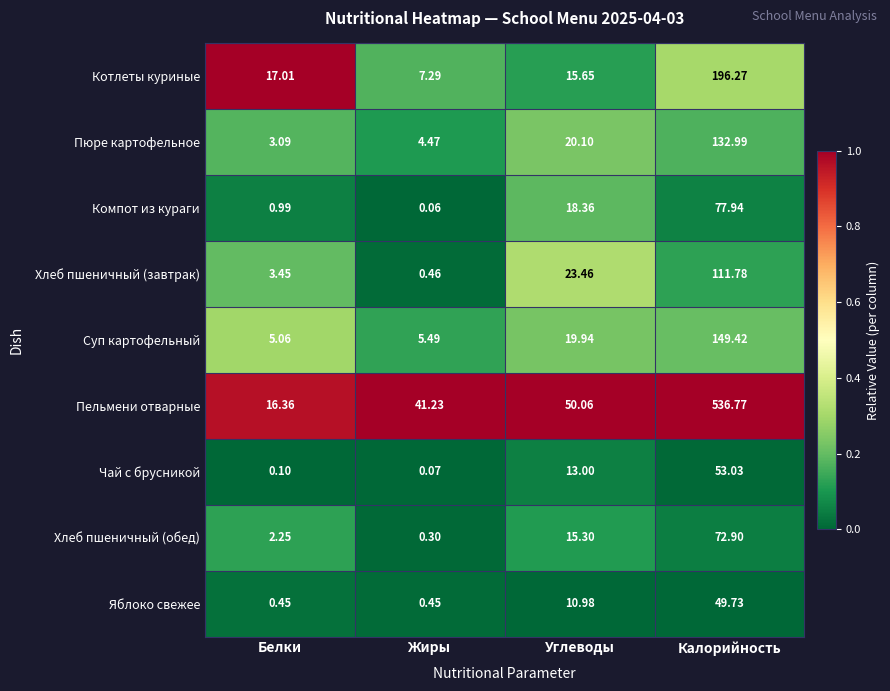

At Углеводы, list the series in order from largest to smallest.

Пельмени отварные, Хлеб пшеничный (завтрак), Пюре картофельное, Суп картофельный, Компот из кураги, Котлеты куриные, Хлеб пшеничный (обед), Чай с брусникой, Яблоко свежее